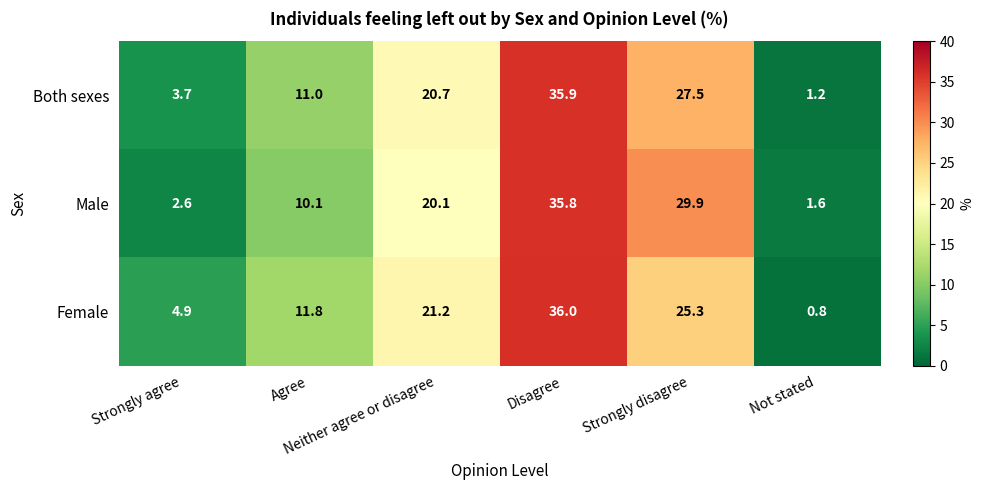

Which series has the widest spread of values?

Female